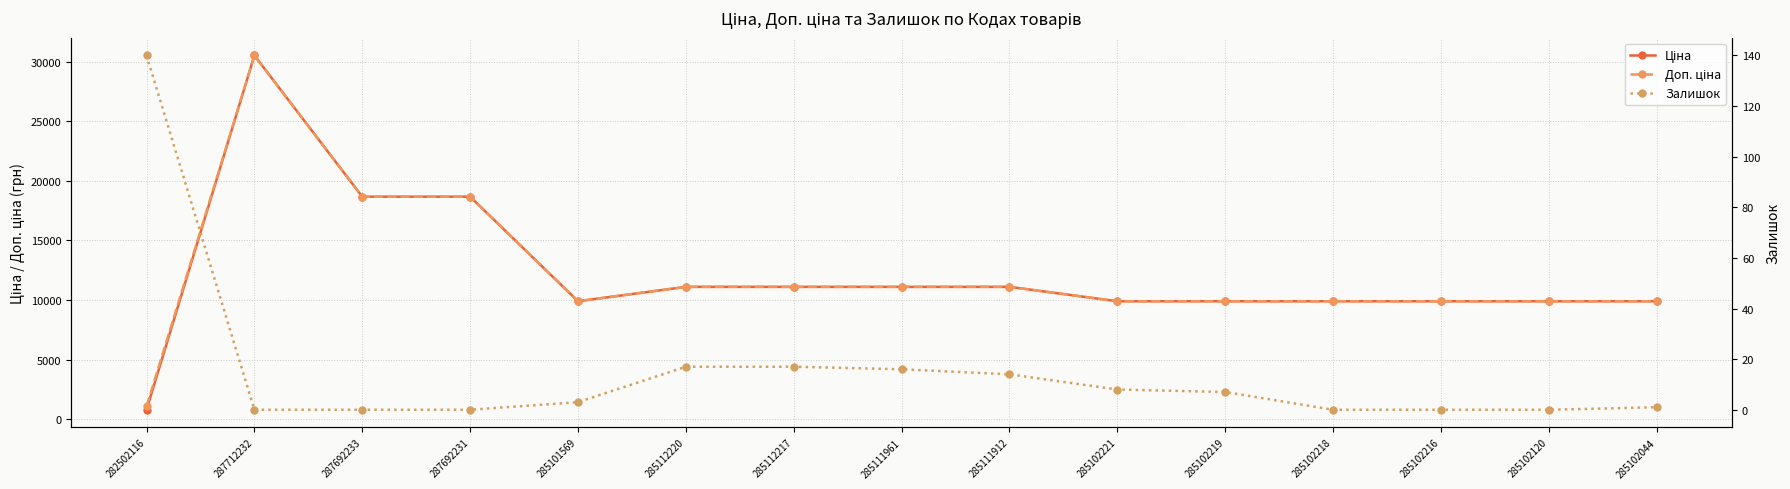

Reading left to right, extract all data points from this chart.

Ціна: 813.0	30512.3	18671.5	18671.5	9908.5	11113.6	11113.6	11113.6	11113.6	9908.5	9908.5	9908.5	9908.5	9908.5	9908.5
Доп. ціна: 1101.8	30512.3	18671.5	18671.5	9908.5	11113.6	11113.6	11113.6	11113.6	9908.5	9908.5	9908.5	9908.5	9908.5	9908.5
Залишок: 140.0	0.0	0.0	0.0	3.0	17.0	17.0	16.0	14.0	8.0	7.0	0.0	0.0	0.0	1.0